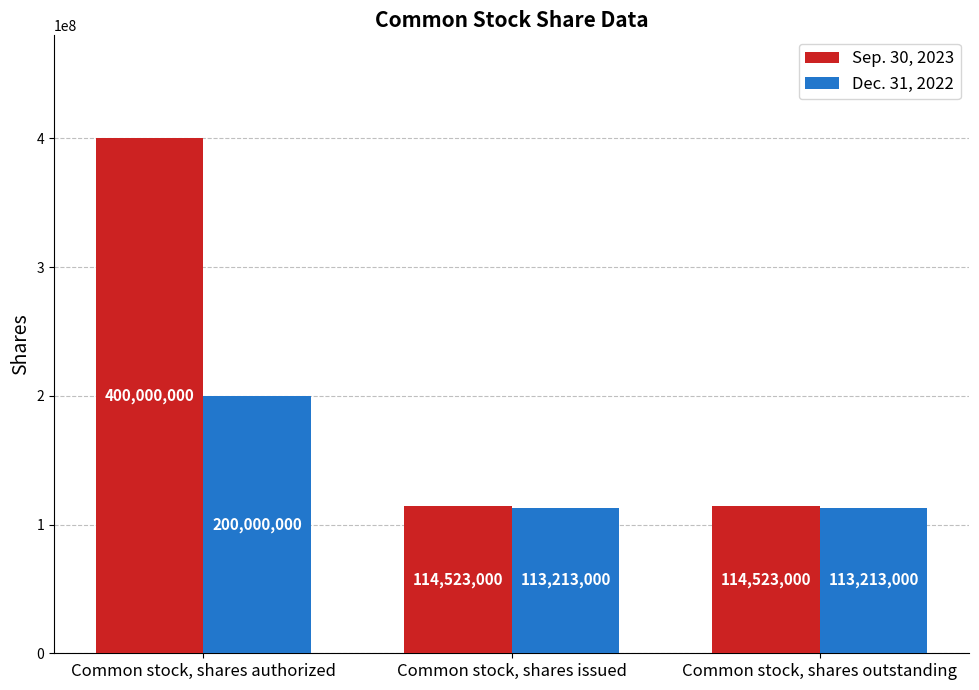

Reading left to right, transcribe all the data shown in this chart.

Sep. 30, 2023: Common stock, shares authorized=400000000	Common stock, shares issued=114523000	Common stock, shares outstanding=114523000
Dec. 31, 2022: Common stock, shares authorized=200000000	Common stock, shares issued=113213000	Common stock, shares outstanding=113213000